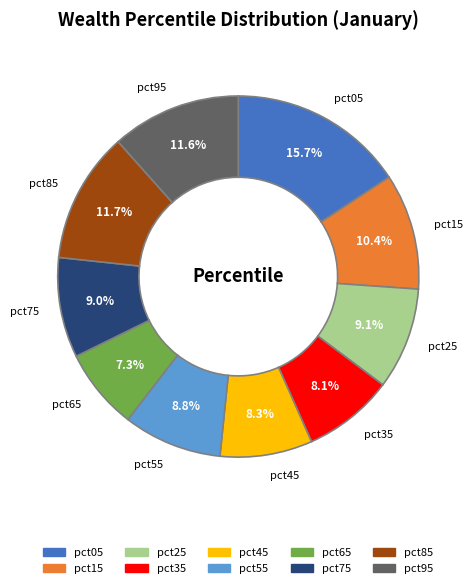

Is there a majority slice in this chart?

No